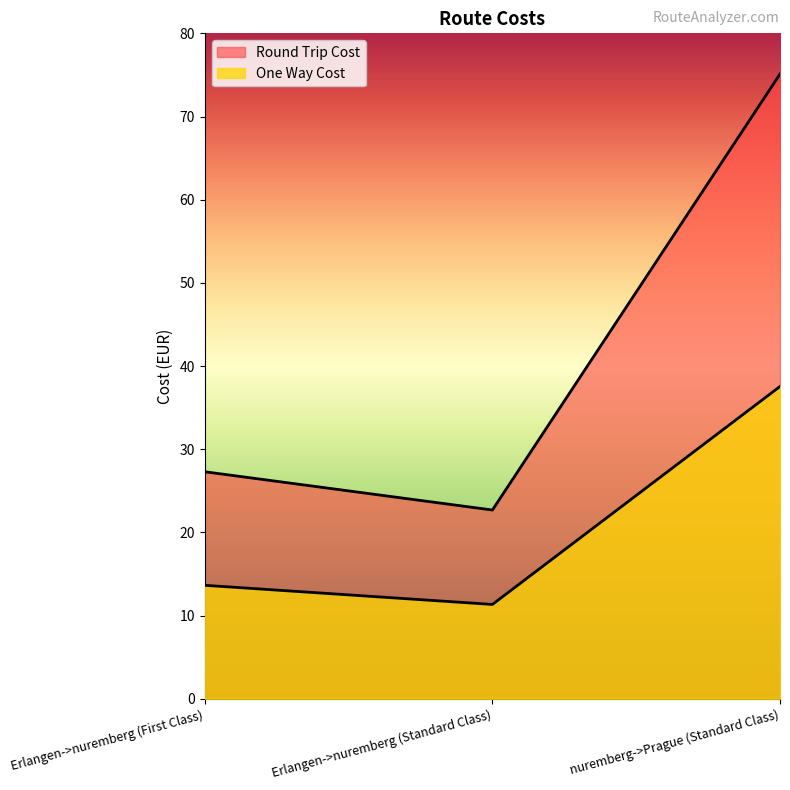

How many values in the Round Trip Cost series exceed 27?

2